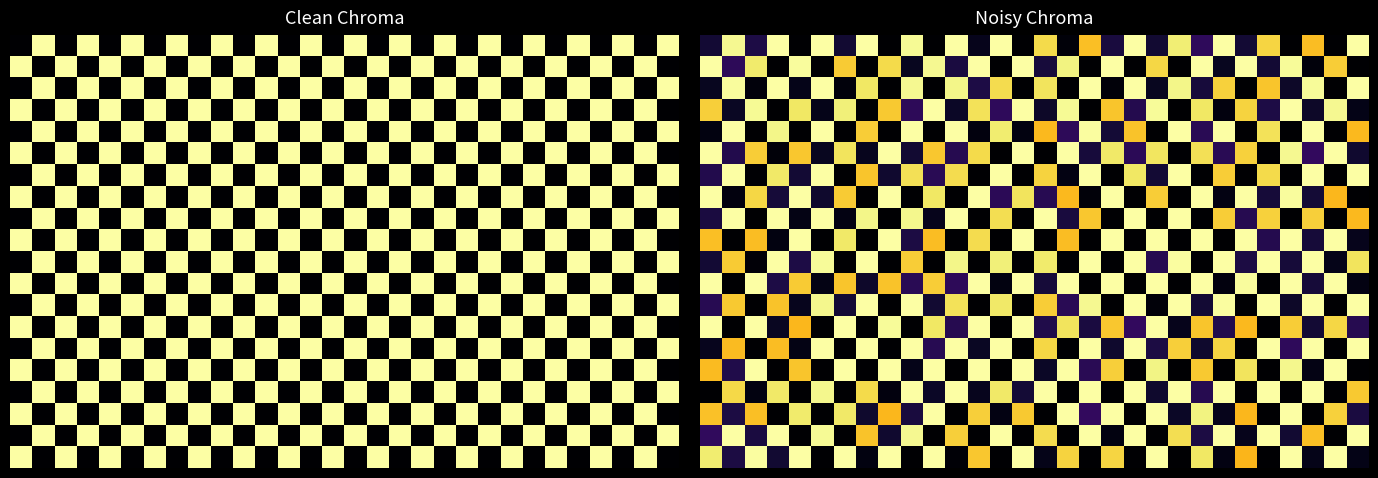

At how many categories does at least one series exceed 0?

30